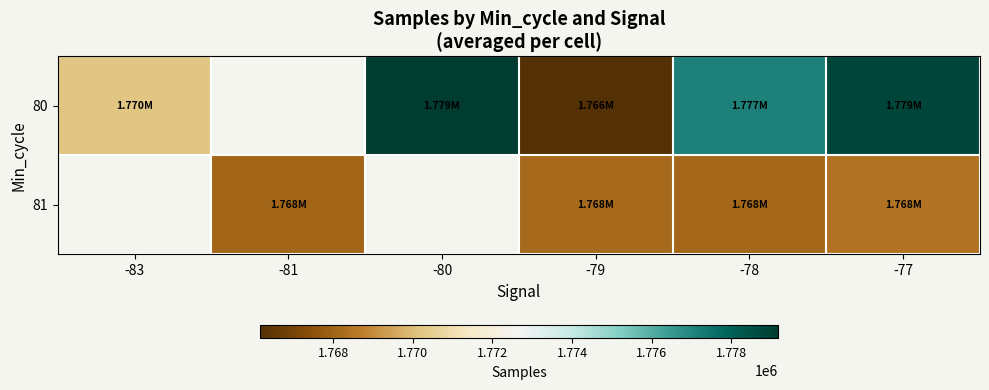

What is the approximate value of 80 at -77?

1778827.2